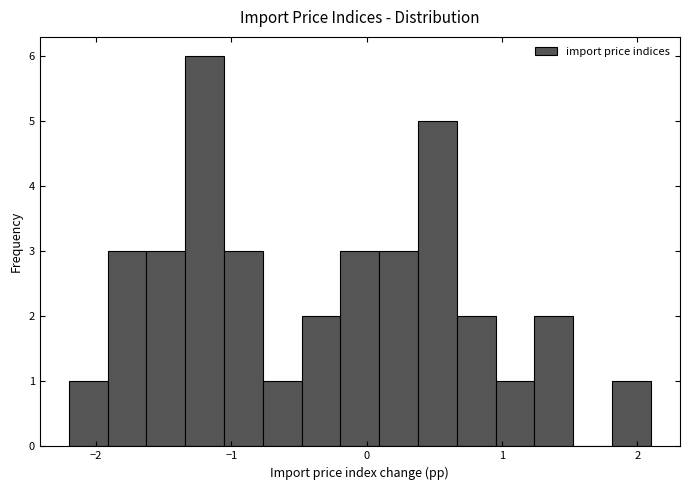

Read against the x-axis, roughly where is the centre of the tallest bar?

-1.2